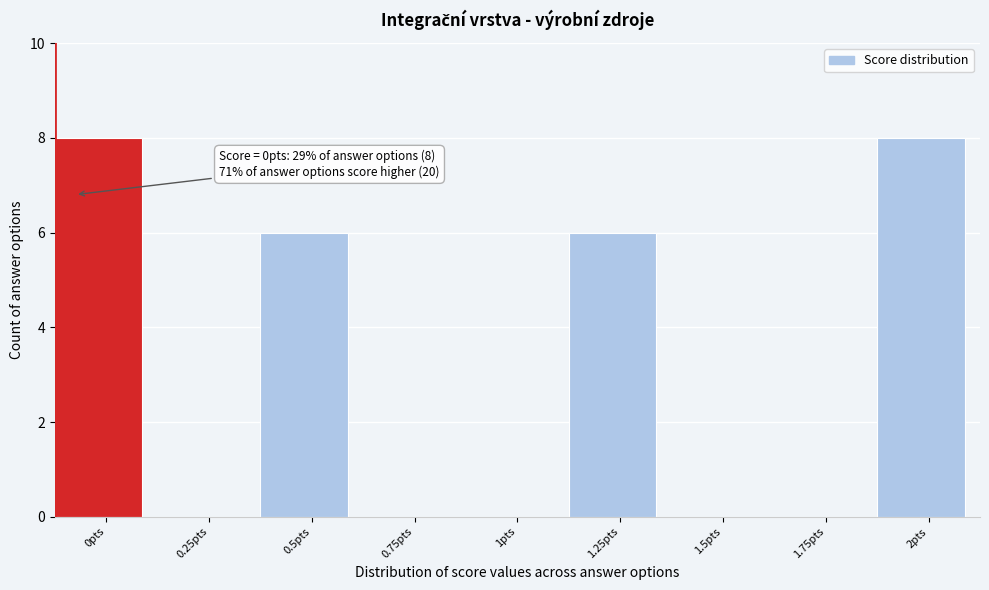

Reading right to left, list all the values displayed in this chart.

2pts=8	1.75pts=0	1.5pts=0	1.25pts=6	1pts=0	0.75pts=0	0.5pts=6	0.25pts=0	0pts=8